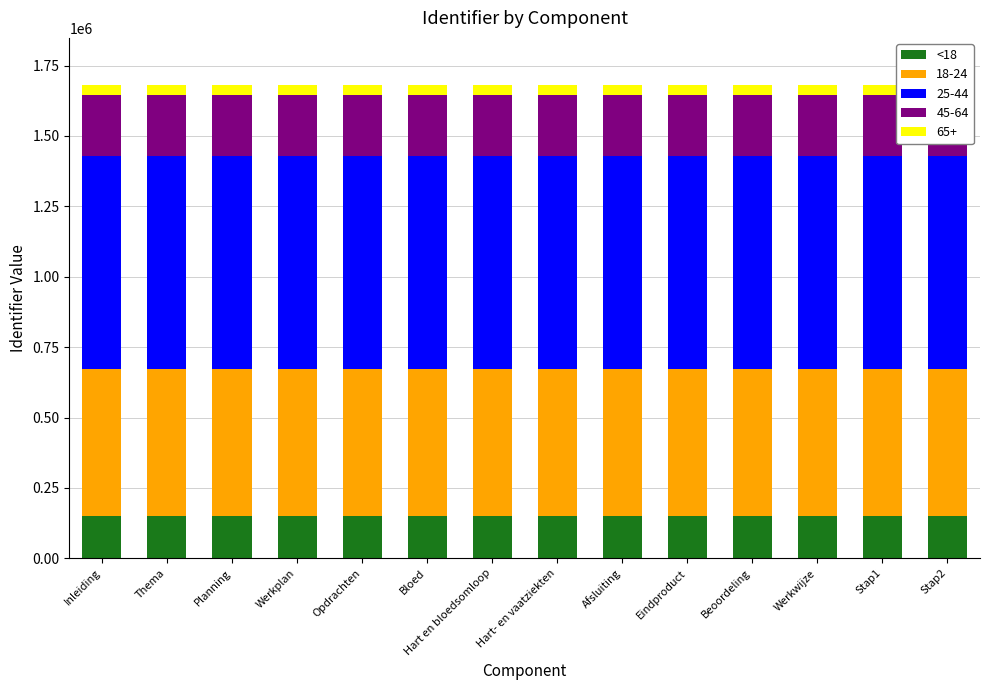

Which category has the lowest value across all series?

Inleiding